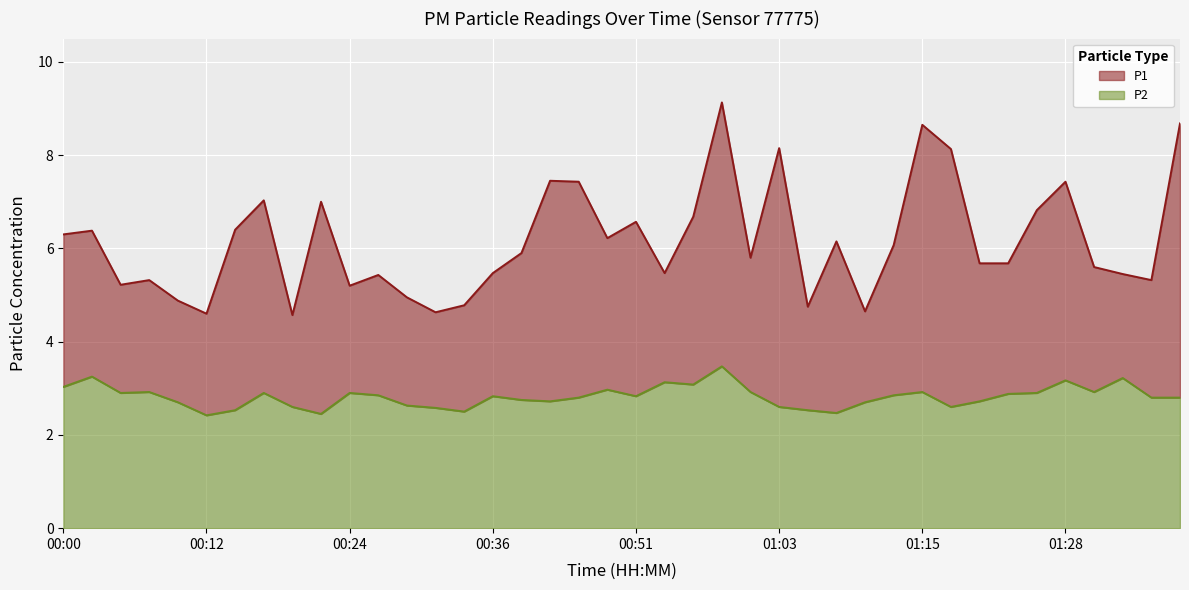

Reading left to right, transcribe all the data shown in this chart.

P1: 00:00=6.3	00:02=6.4	00:05=5.2	00:07=5.3	00:10=4.9	00:12=4.6	00:15=6.4	00:17=7.0	00:19=4.6	00:22=7.0	00:24=5.2	00:27=5.4	00:29=5.0	00:32=4.6	00:34=4.8	00:36=5.5	00:39=5.9	00:41=7.5	00:46=7.4	00:49=6.2	00:51=6.6	00:53=5.5	00:56=6.7	00:58=9.1	01:01=5.8	01:03=8.2	01:06=4.8	01:08=6.2	01:11=4.7	01:13=6.1	01:15=8.7	01:18=8.1	01:20=5.7	01:23=5.7	01:25=6.8	01:28=7.4	01:30=5.6	01:32=5.5	01:35=5.3	01:40=8.7
P2: 00:00=3.0	00:02=3.2	00:05=2.9	00:07=2.9	00:10=2.7	00:12=2.4	00:15=2.5	00:17=2.9	00:19=2.6	00:22=2.5	00:24=2.9	00:27=2.9	00:29=2.6	00:32=2.6	00:34=2.5	00:36=2.8	00:39=2.8	00:41=2.7	00:46=2.8	00:49=3.0	00:51=2.8	00:53=3.1	00:56=3.1	00:58=3.5	01:01=2.9	01:03=2.6	01:06=2.5	01:08=2.5	01:11=2.7	01:13=2.9	01:15=2.9	01:18=2.6	01:20=2.7	01:23=2.9	01:25=2.9	01:28=3.2	01:30=2.9	01:32=3.2	01:35=2.8	01:40=2.8